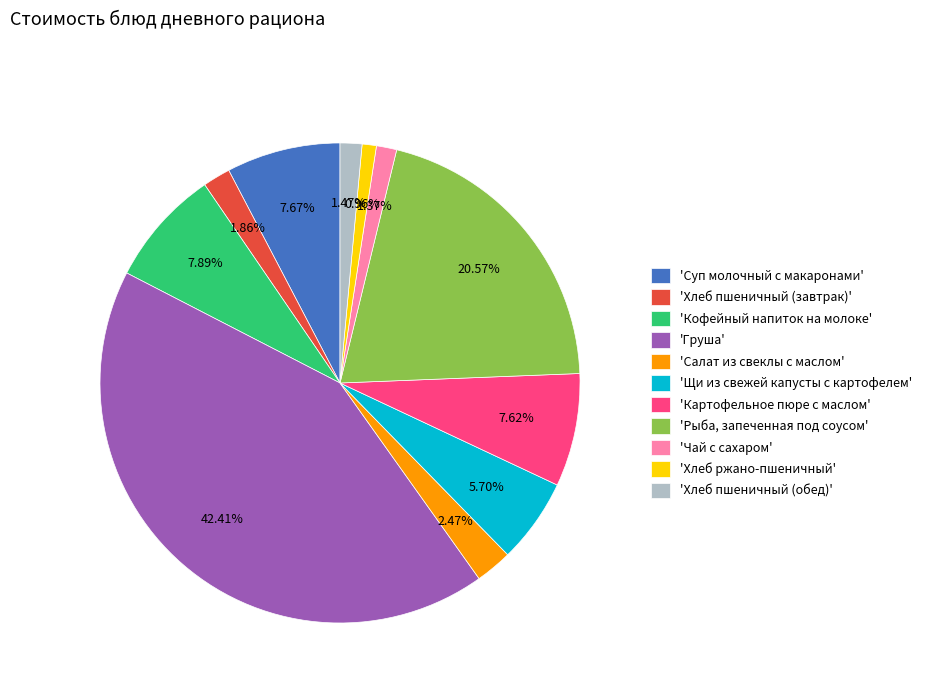

Combined, do 'Картофельное пюре с маслом' and 'Хлеб пшеничный (завтрак)' account for over 50%?

No